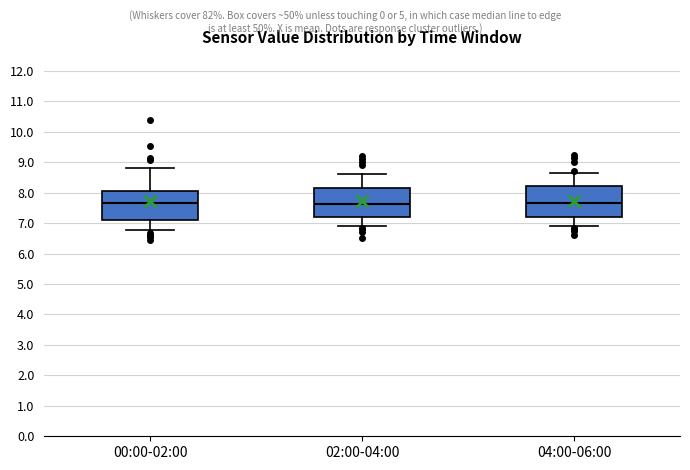

Reading left to right, read every box against the y-axis: the position of its median line, the range the box covers, and the ends of its whiskers. The values are not printed on the chart, so give them approximately, as read against the axis.

00:00-02:00: median 7.7, box 7.1 to 8.0, whiskers 6.8 to 8.8
02:00-04:00: median 7.6, box 7.2 to 8.2, whiskers 6.9 to 8.6
04:00-06:00: median 7.7, box 7.2 to 8.2, whiskers 6.9 to 8.7